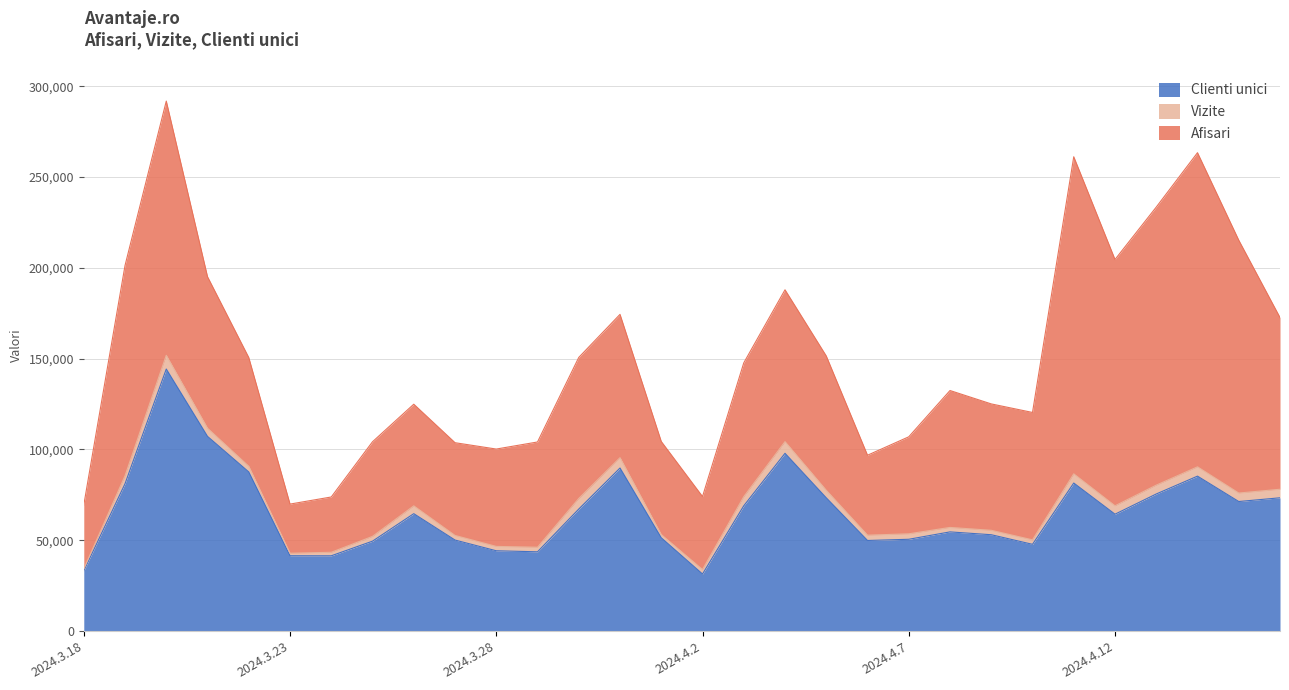

What is the smallest value displayed?

31454